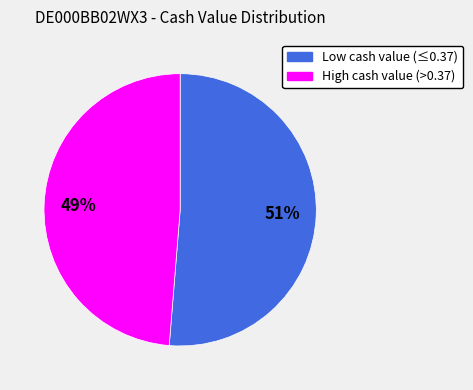

Between High cash value (>0.37) and Low cash value (≤0.37), which is larger?

Low cash value (≤0.37)